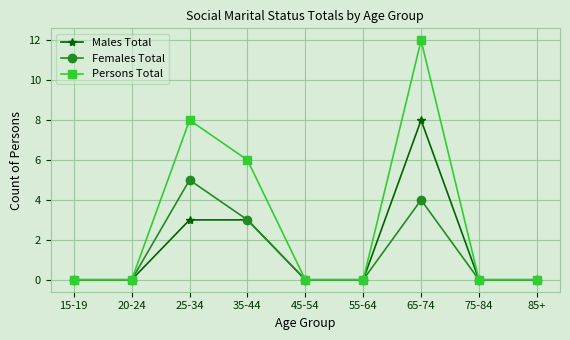

What are all the series names shown in the legend?

Males Total, Females Total, Persons Total